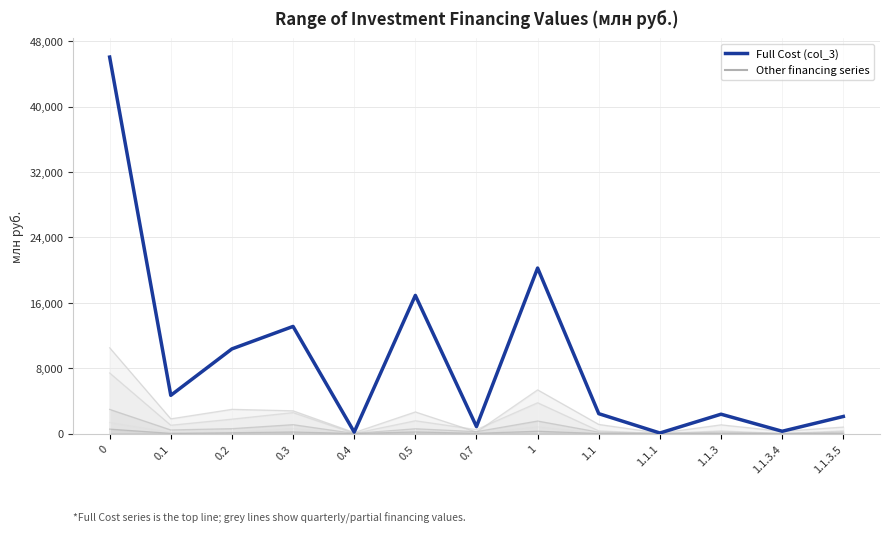

Count the number of values greater than 2430.

7